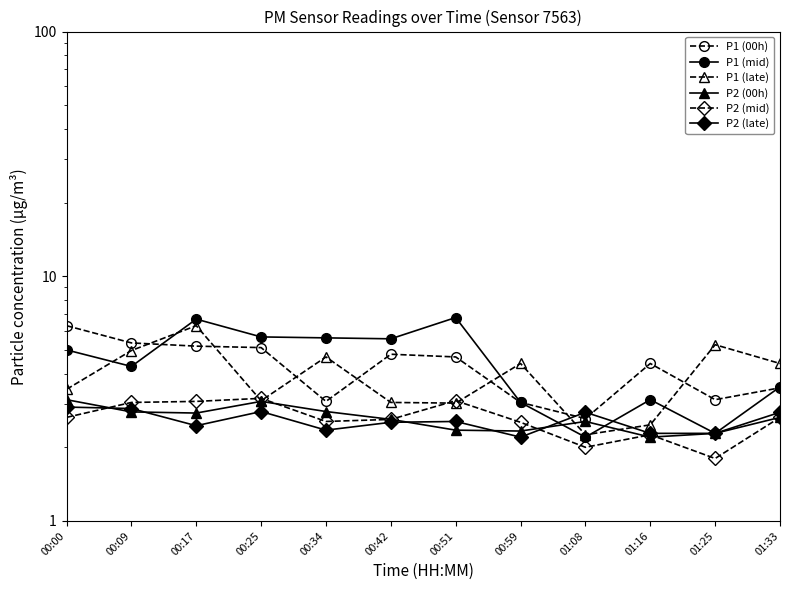

Reading right to left, transcribe all the data shown in this chart.

P1 (00h): 3.5	3.1	4.4	2.6	3.0	4.7	4.8	3.1	5.1	5.2	5.3	6.3
P1 (mid): 3.5	2.3	3.1	2.2	3.0	6.8	5.5	5.6	5.7	6.7	4.3	5.0
P1 (late): 4.4	5.2	2.5	2.2	4.4	3.0	3.0	4.7	3.1	6.3	5.0	3.5
P2 (00h): 2.6	2.3	2.2	2.5	2.3	2.4	2.6	2.8	3.1	2.8	2.8	3.1
P2 (mid): 2.6	1.8	2.2	2.0	2.5	3.1	2.6	2.5	3.2	3.1	3.0	2.6
P2 (late): 2.8	2.3	2.3	2.8	2.2	2.5	2.5	2.4	2.8	2.5	2.9	2.9